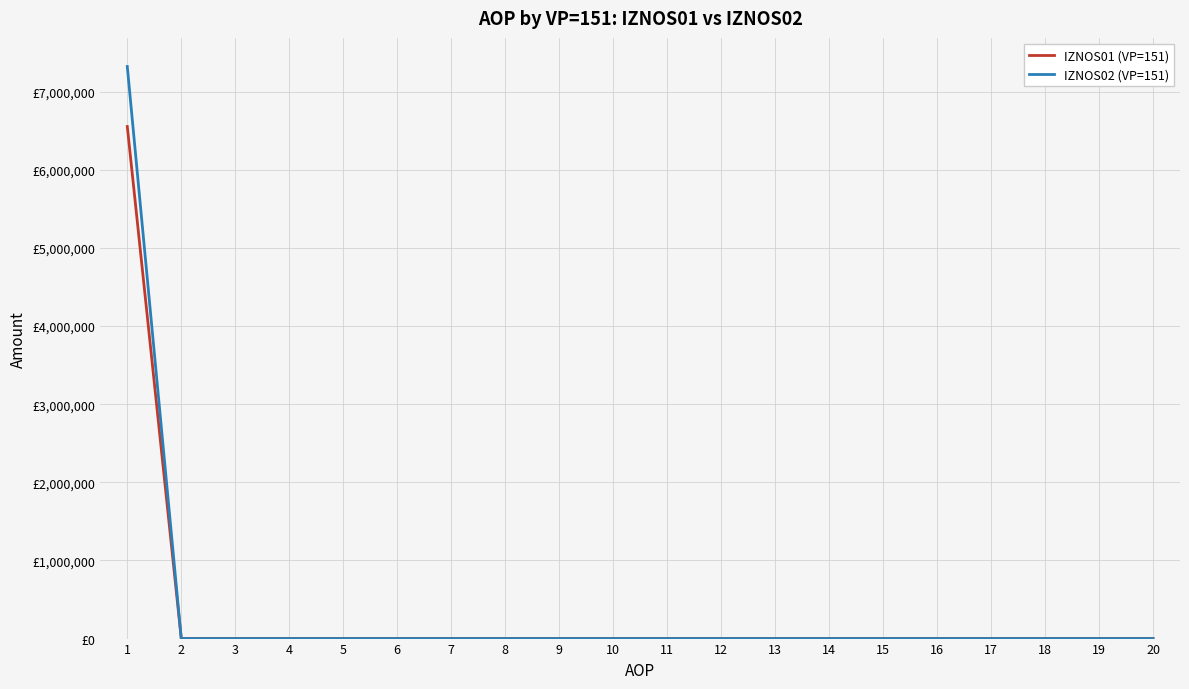

List the series in order of their peak value, lowest first.

IZNOS01 (VP=151), IZNOS02 (VP=151)